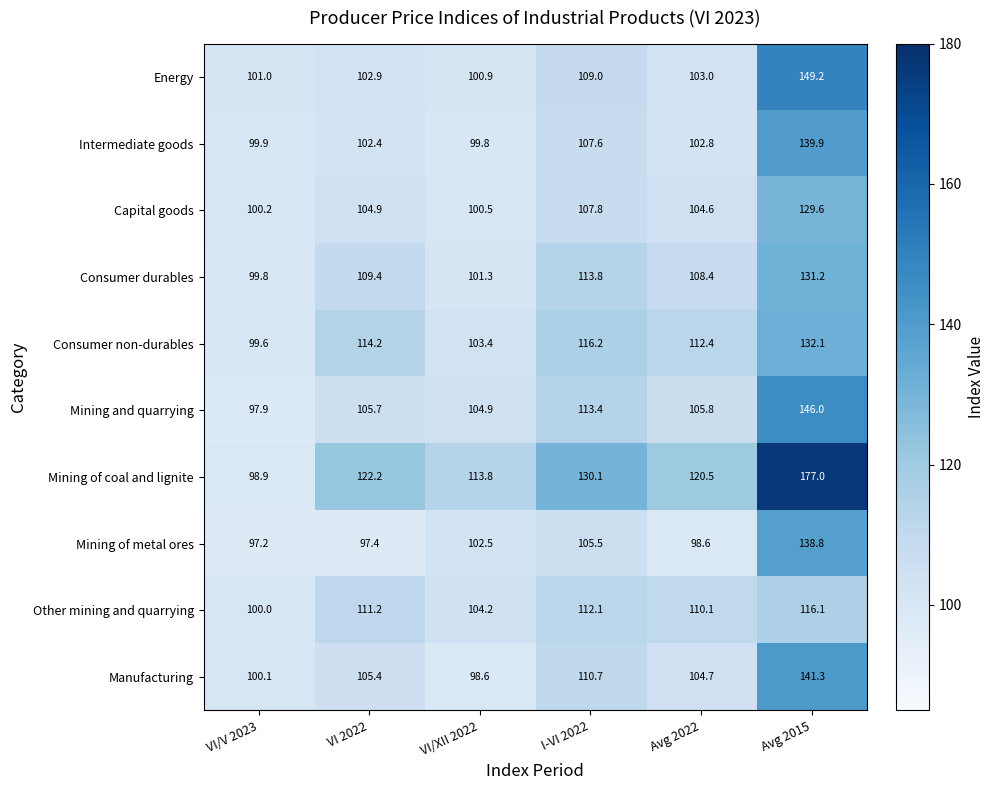

At how many categories does at least one series exceed 151?

1